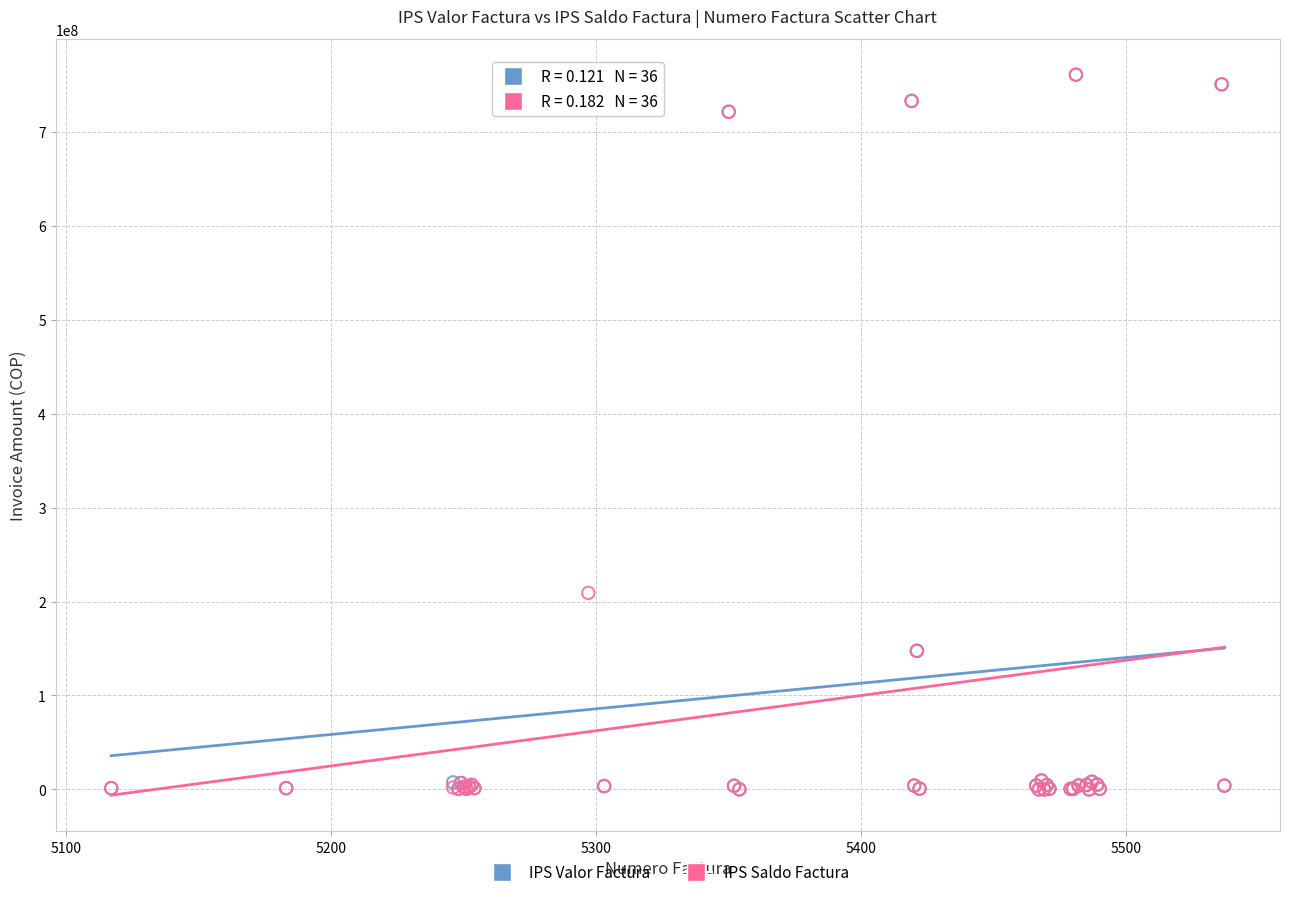

Across all series, what Y value is closest to 380471400?

209255400